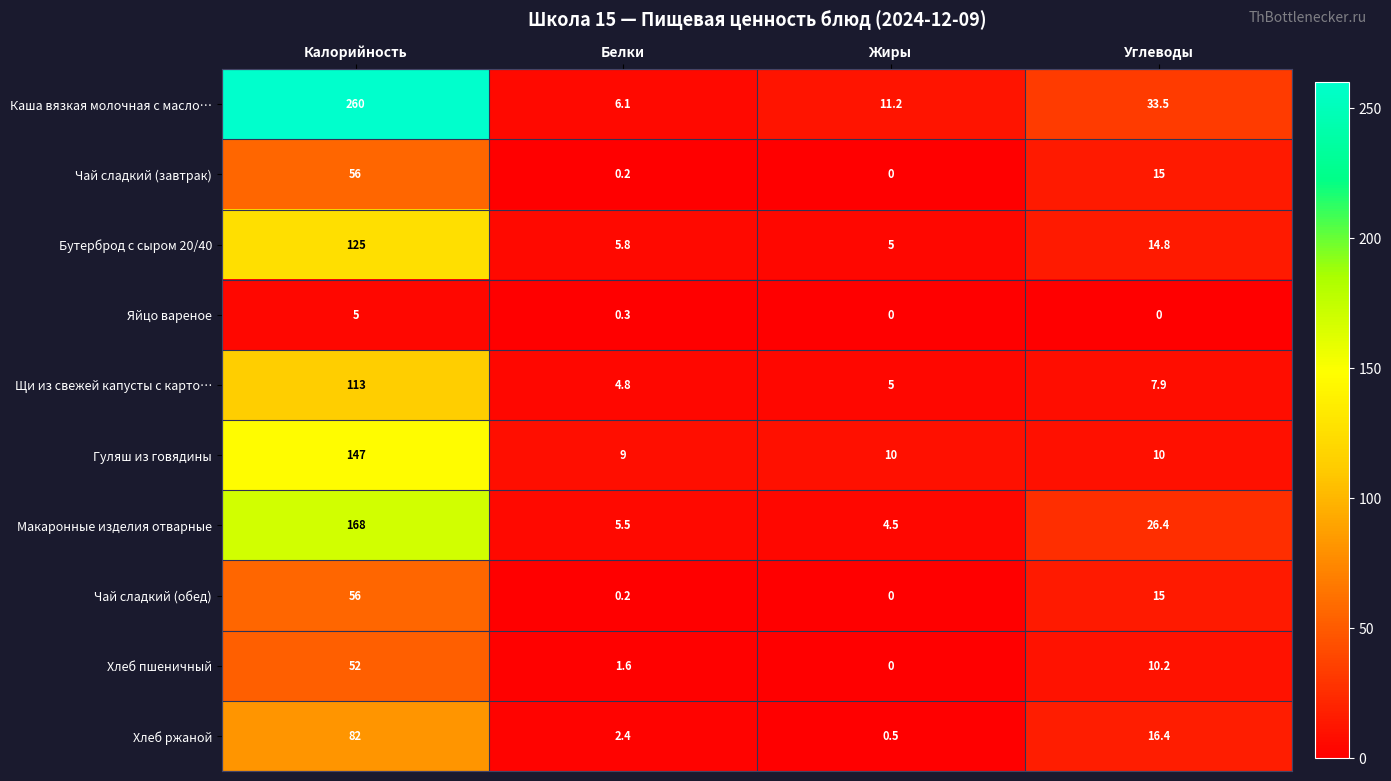

Is it true that Каша вязкая молочная с масло… equals 8.3 at Белки?

False